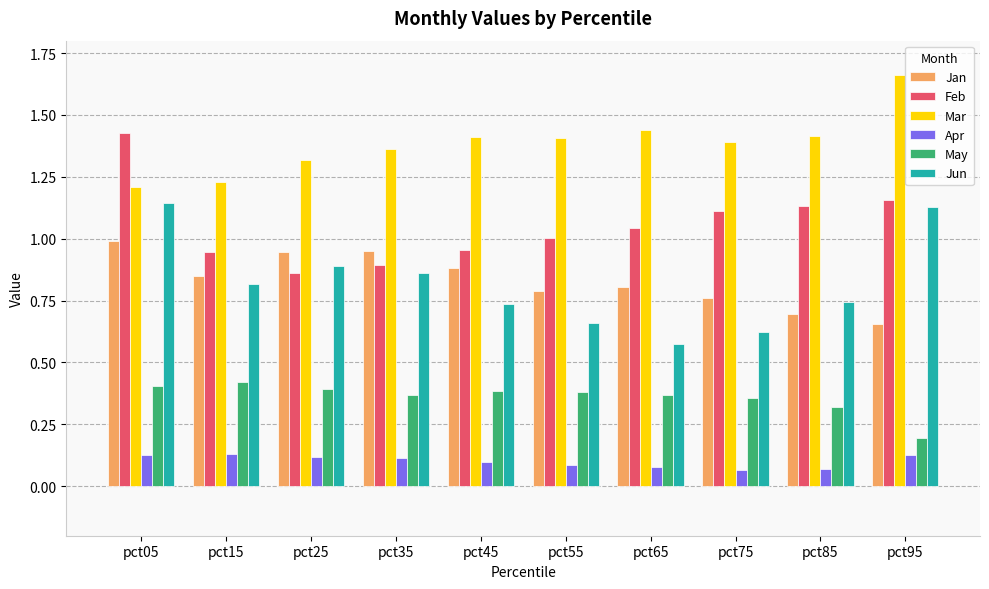

Rank the series by their maximum value, from highest to lowest.

Mar, Feb, Jun, Jan, May, Apr